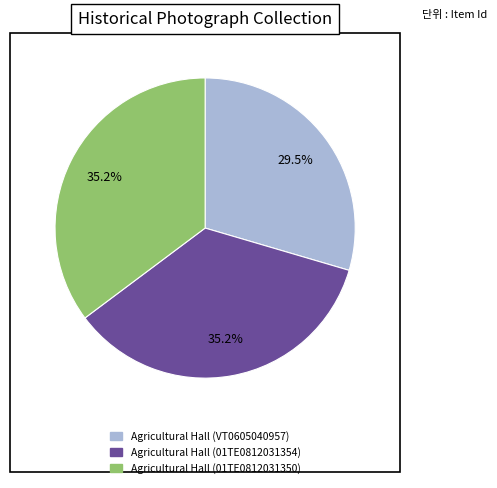

The Agricultural Hall (01TE0812031350) slice represents 35% of the pie. True or false?

True